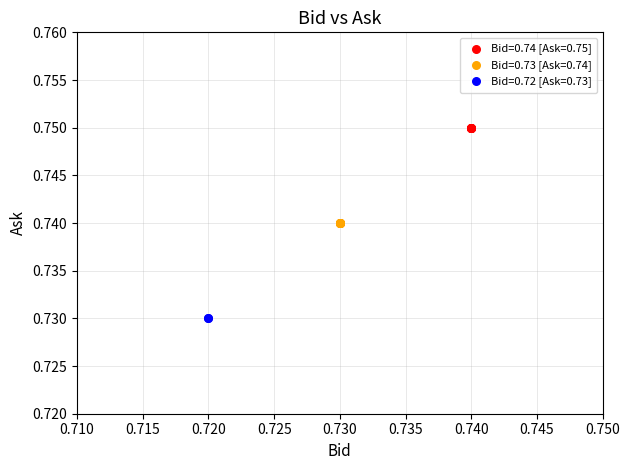

What are all the series names shown in the legend?

Bid=0.74 [Ask=0.75], Bid=0.73 [Ask=0.74], Bid=0.72 [Ask=0.73]